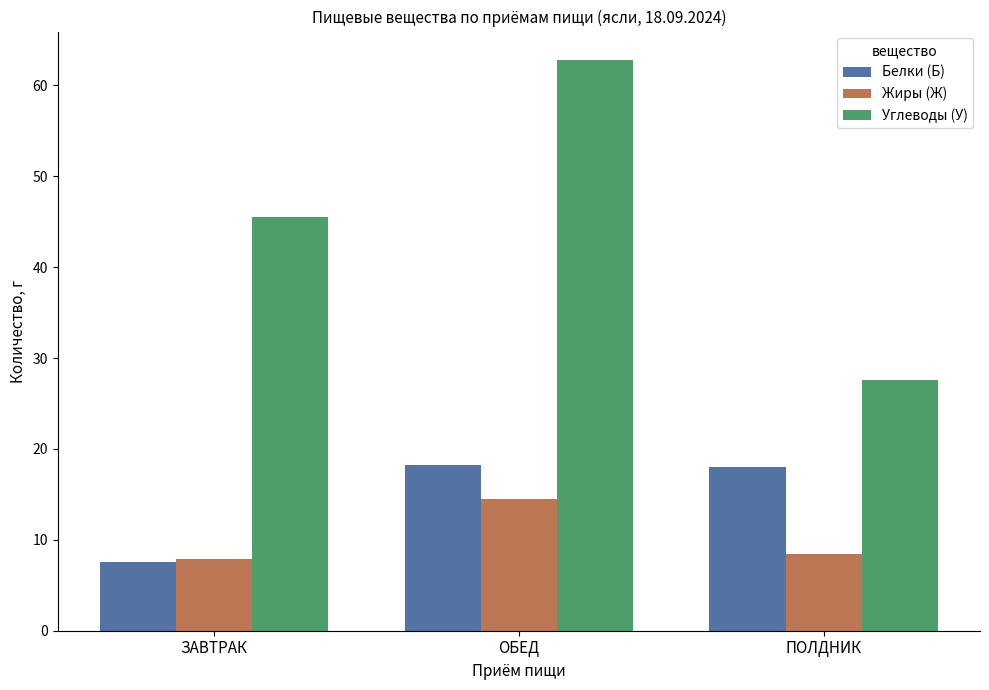

What is the average value of the Углеводы (У) series?

45.3